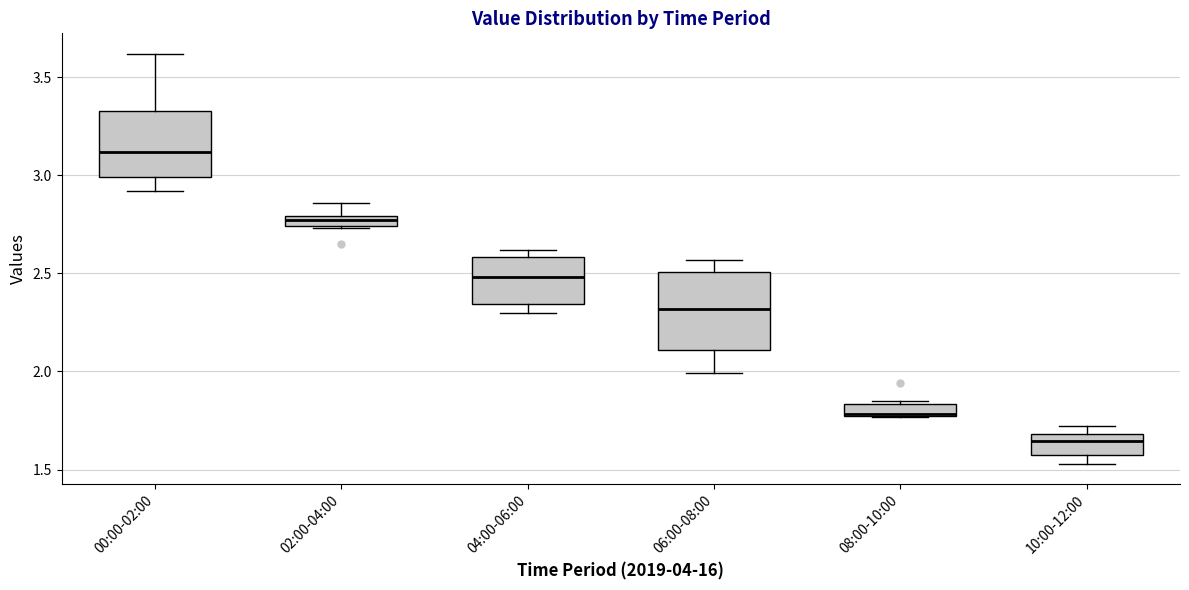

Where is the lower edge of the box for 04:00-06:00 on the y-axis? The values are not printed on the chart, so give them approximately, as read against the axis.

2.35